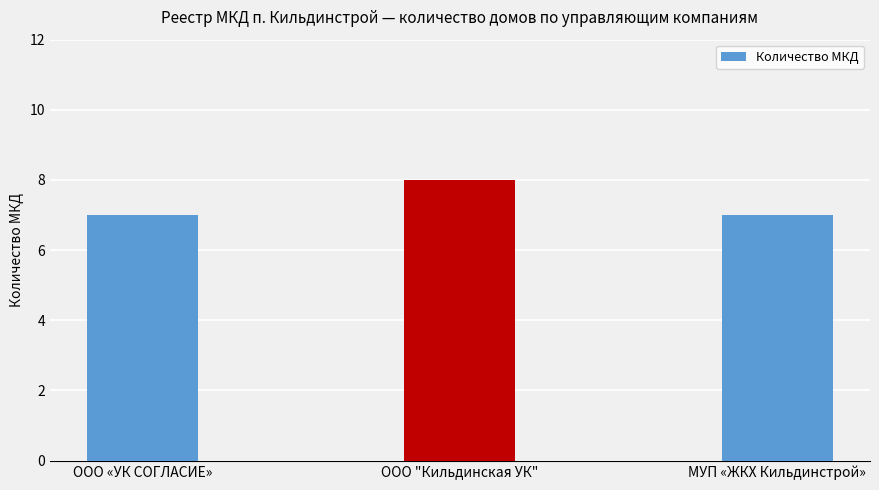

What is the difference between the values at ООО "Кильдинская УК" and МУП «ЖКХ Кильдинстрой»?

1